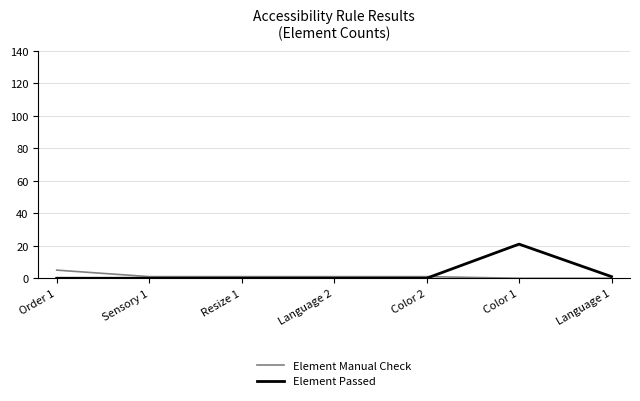

What position from the right is Color 1?

2